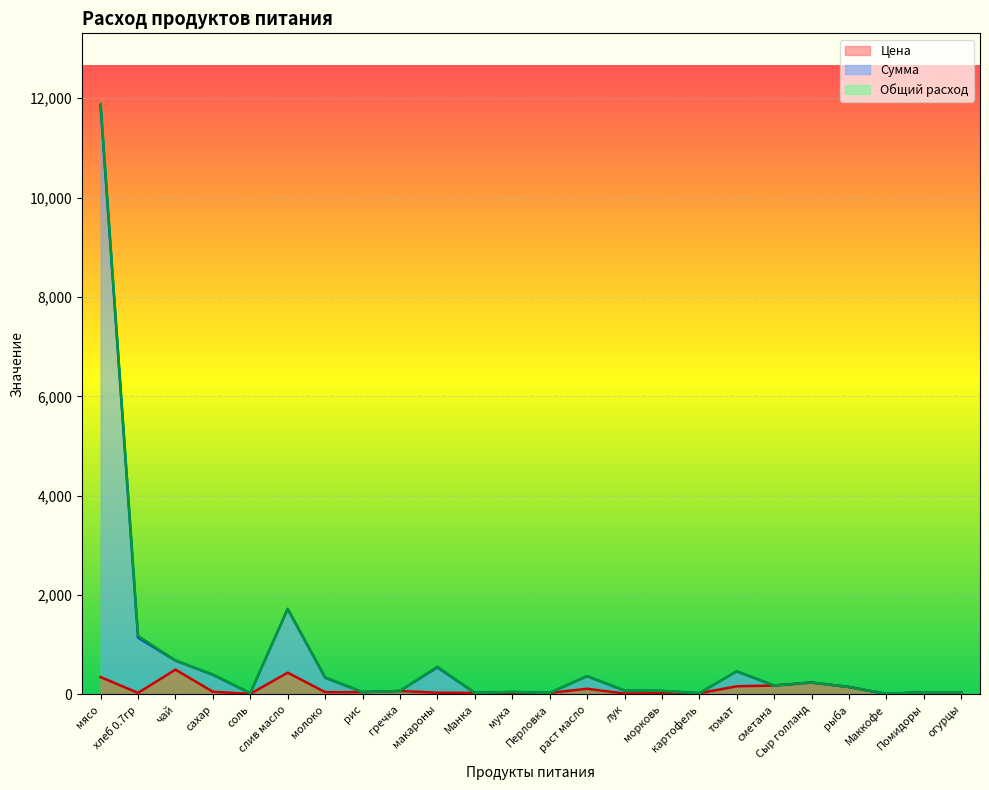

Where is Цена nearest to the value 255?

Сыр голланд